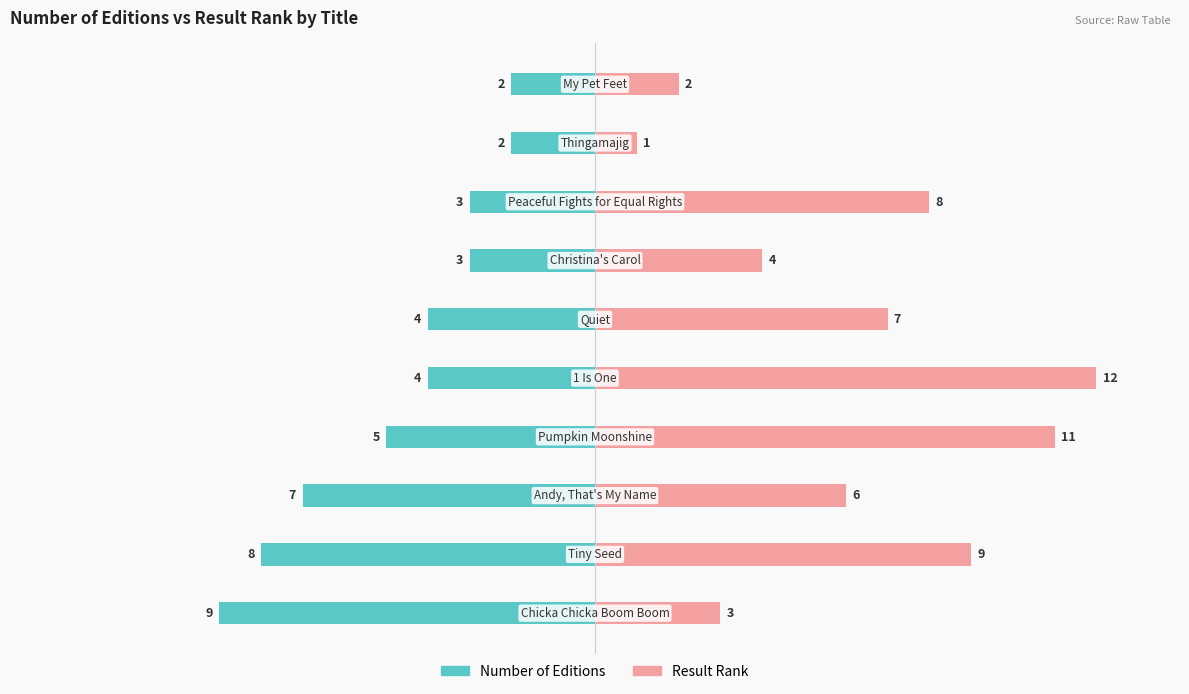

Which series has the largest total across all categories?

Result Rank